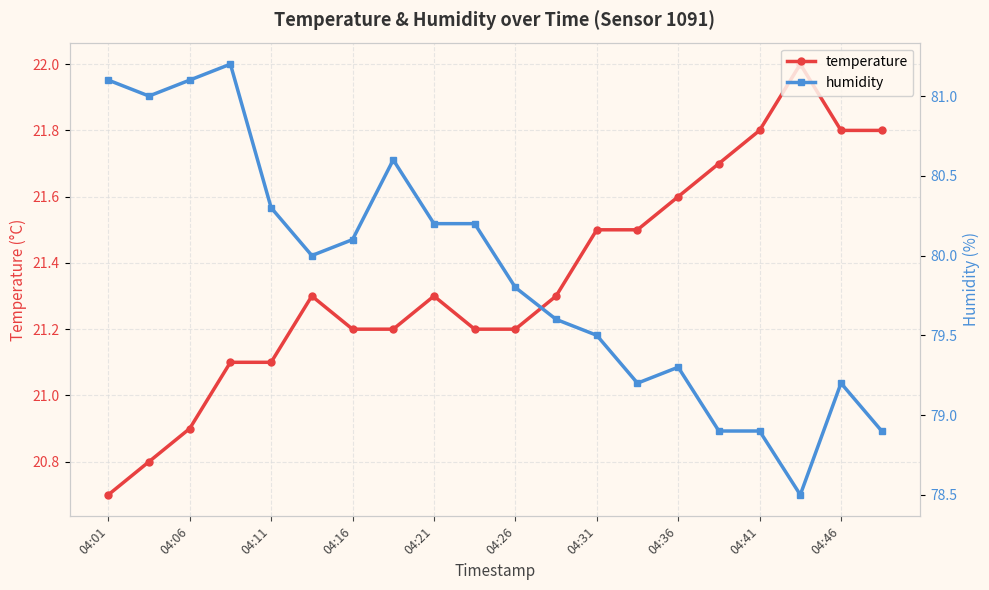

What is the value of the temperature point at the 6th from the left?

21.3